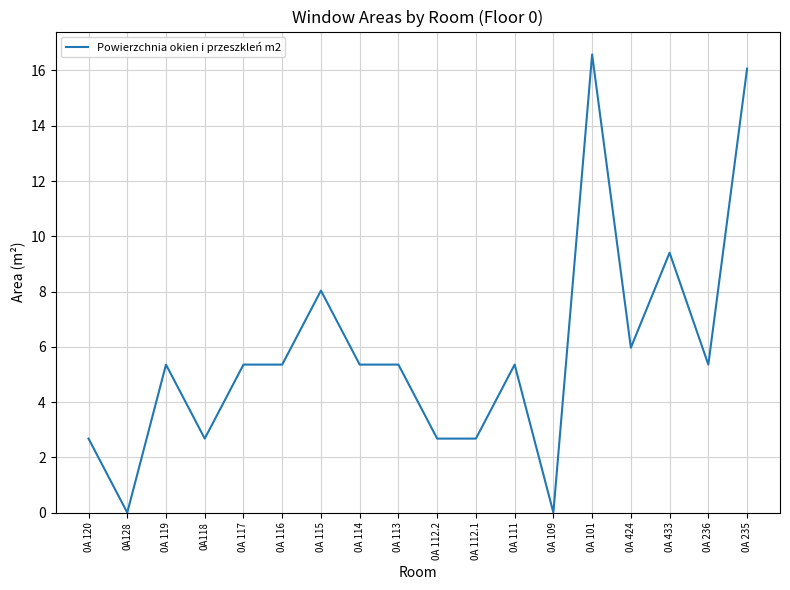

What is the ratio of the value at 0A 433 to the value at 0A 424?

1.6